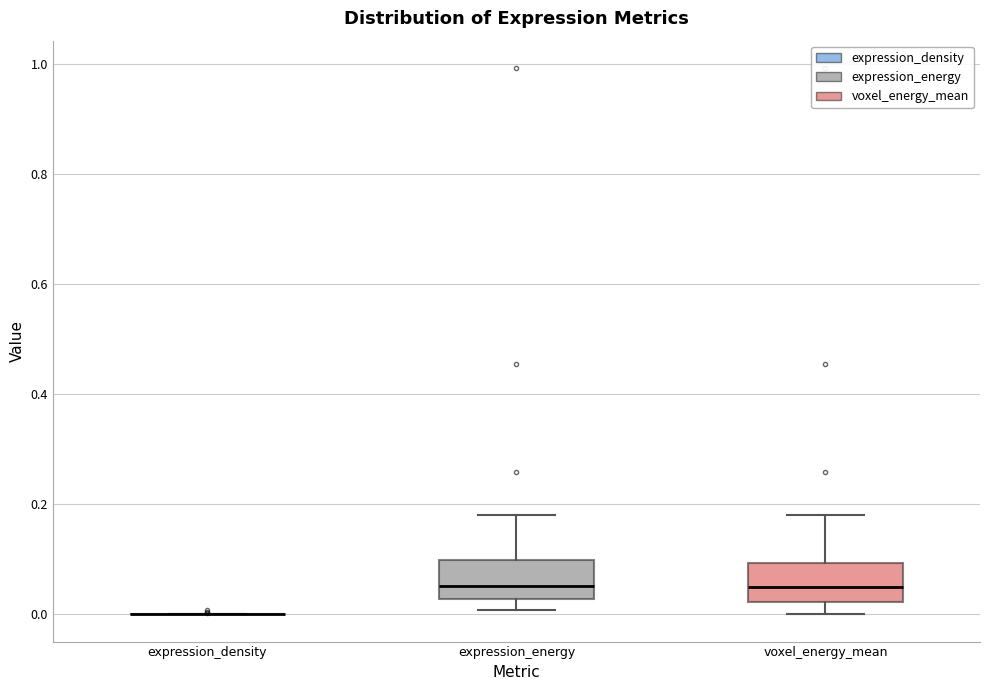

Where is the upper edge of the box for expression_energy on the y-axis? The values are not printed on the chart, so give them approximately, as read against the axis.

0.10